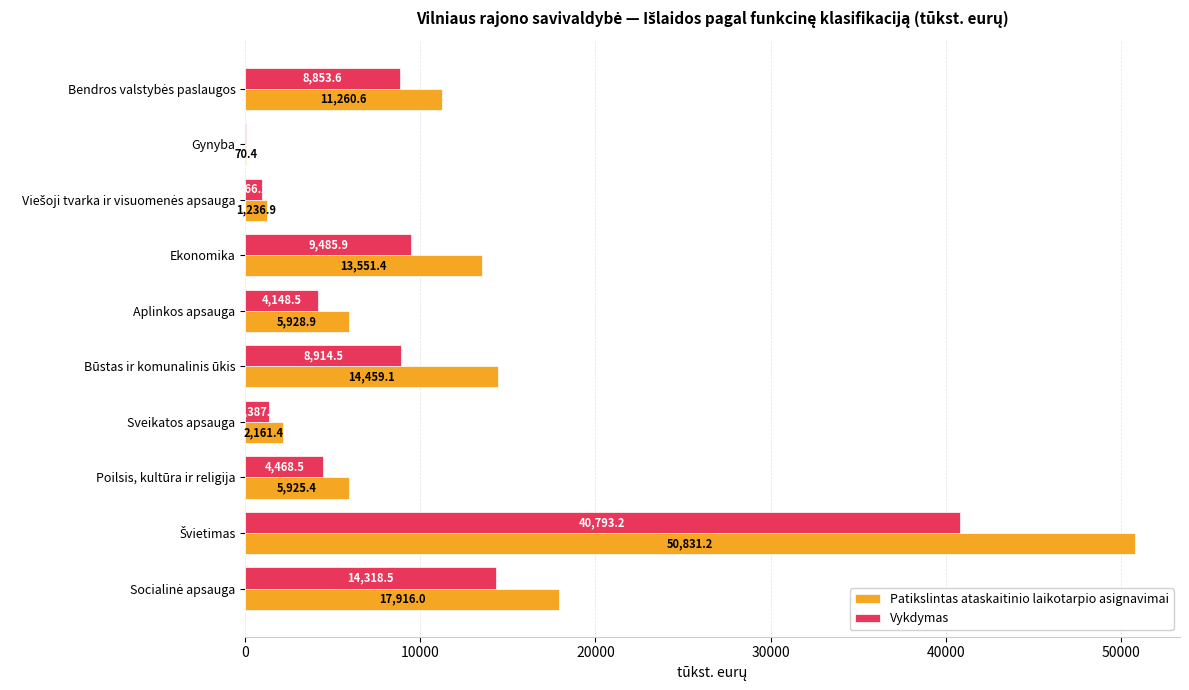

What value does the Vykdymas series have at Gynyba?

57.7